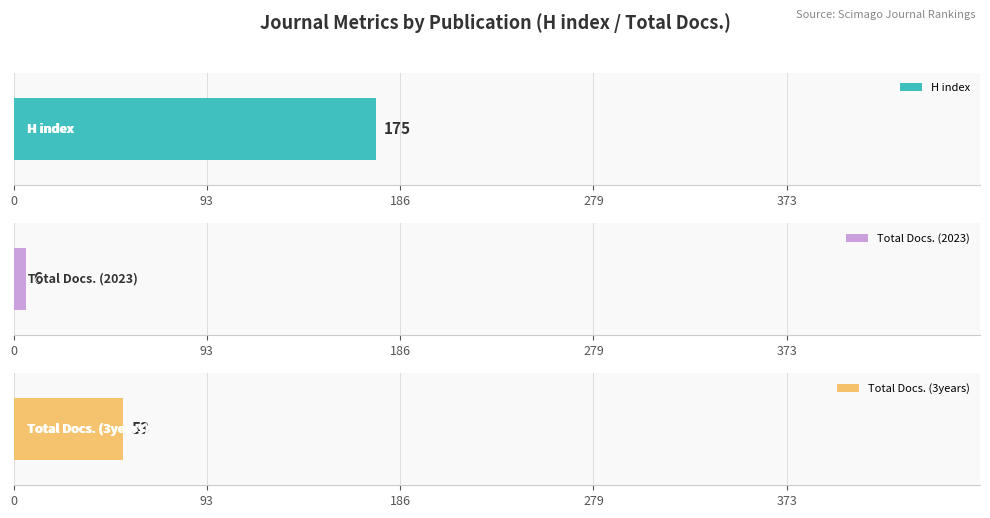

What are all the series names shown in the legend?

H index, Total Docs. (2023), Total Docs. (3years)